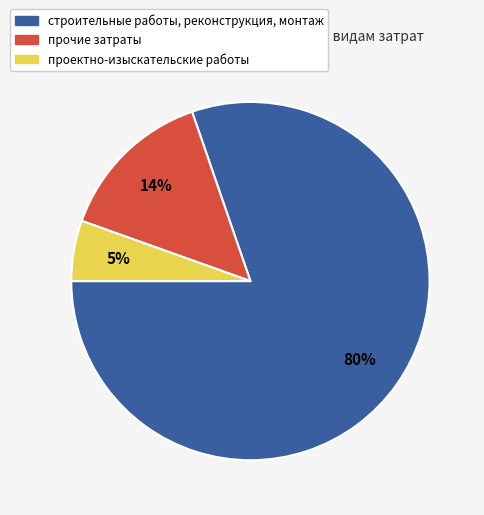

To the nearest percent, what is the combined percentage of прочие затраты and строительные работы, реконструкция, монтаж?

95%